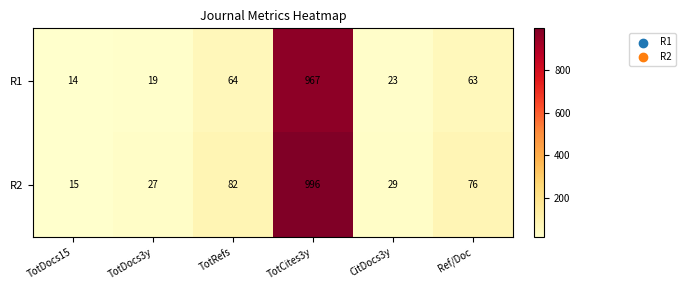

How many categories are shown in the chart?

6